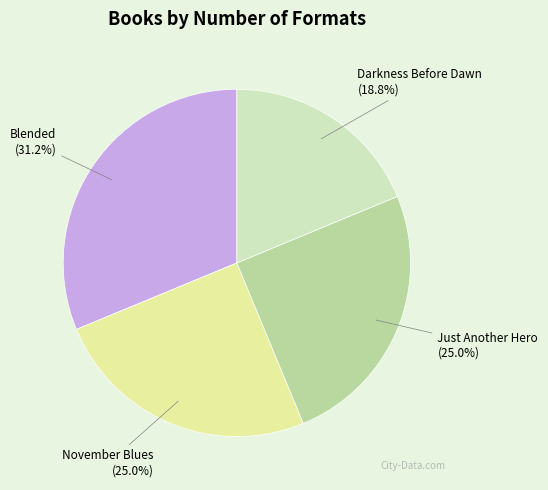

To the nearest percent, what is the combined percentage of Darkness Before Dawn and November Blues?

44%